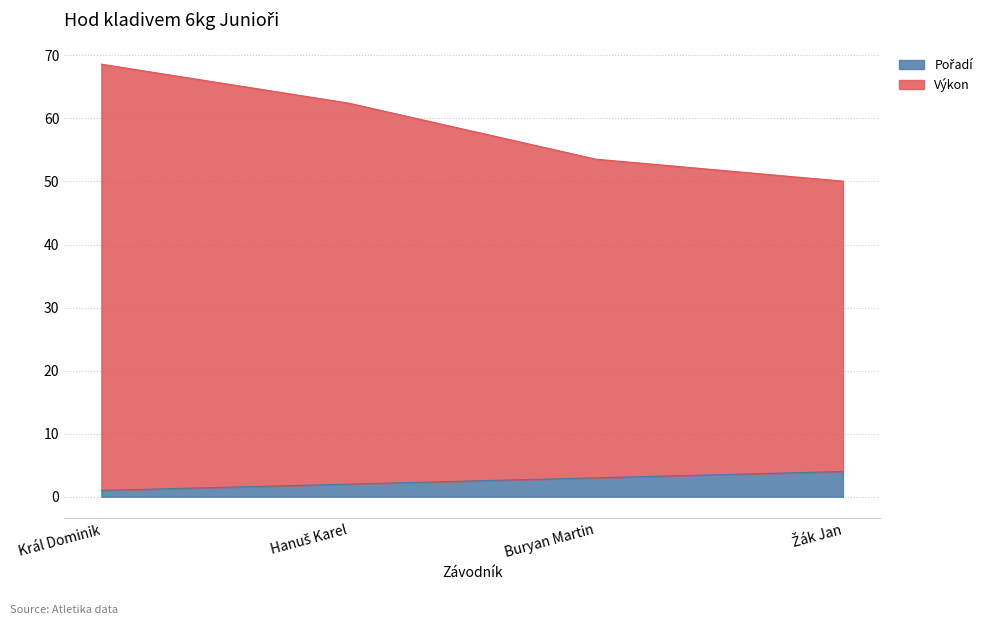

Is the value of Pořadí at Hanuš Karel greater than the value of Výkon at Žák Jan?

No